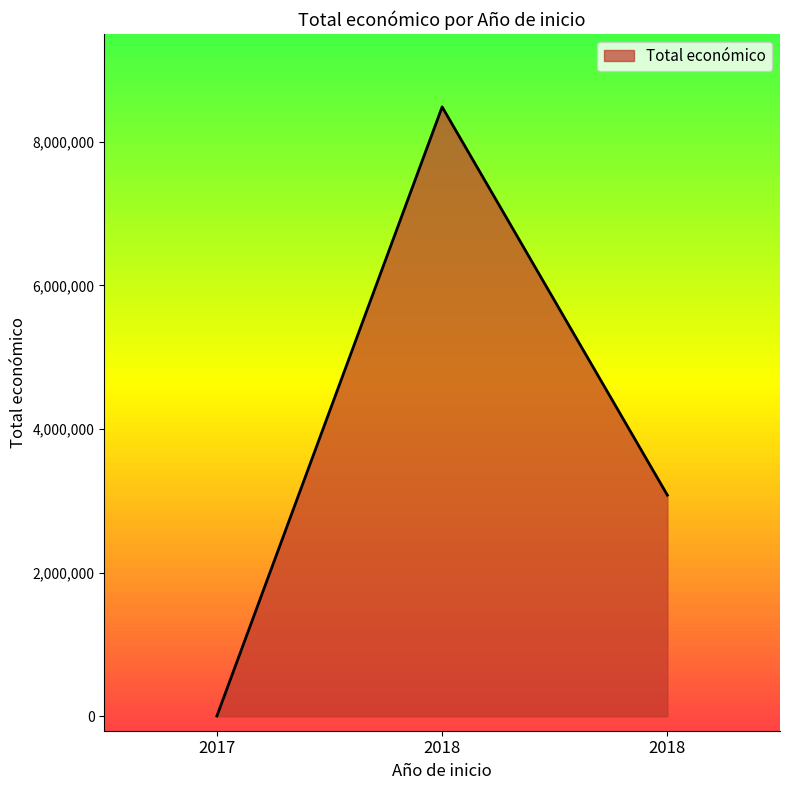

How many values are below 3079833?

1